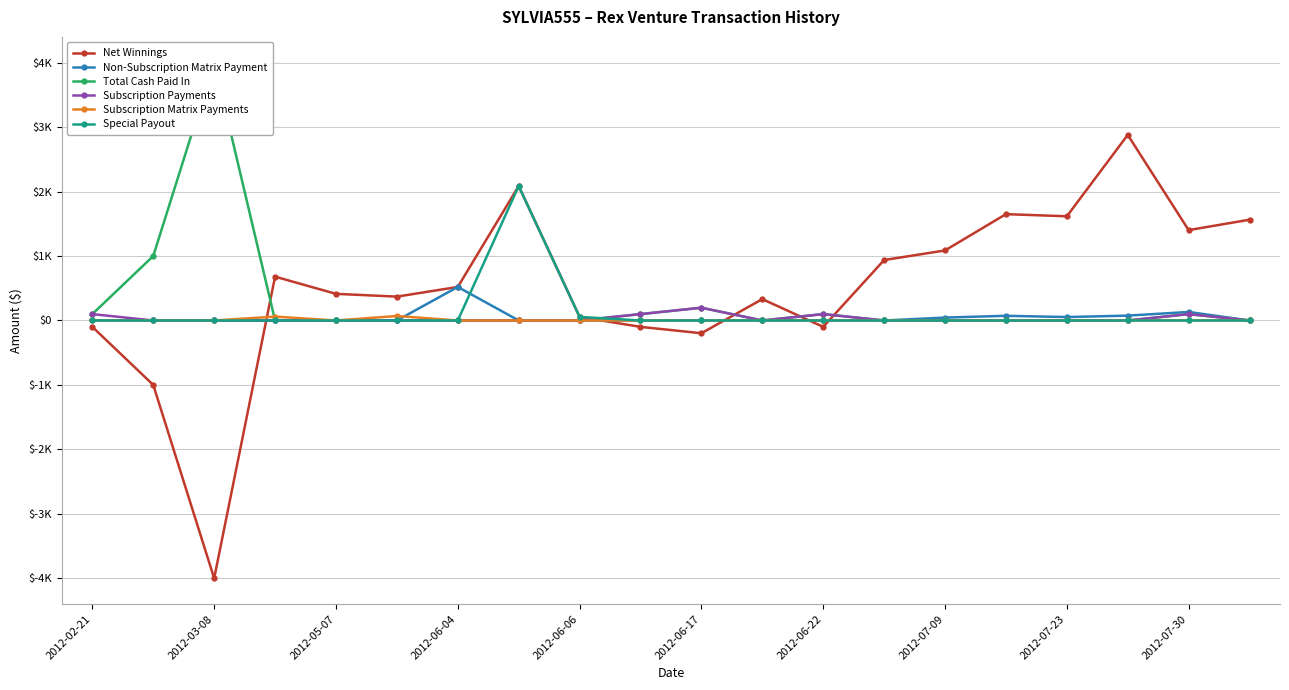

At which category does Subscription Payments reach its first local valley?

11